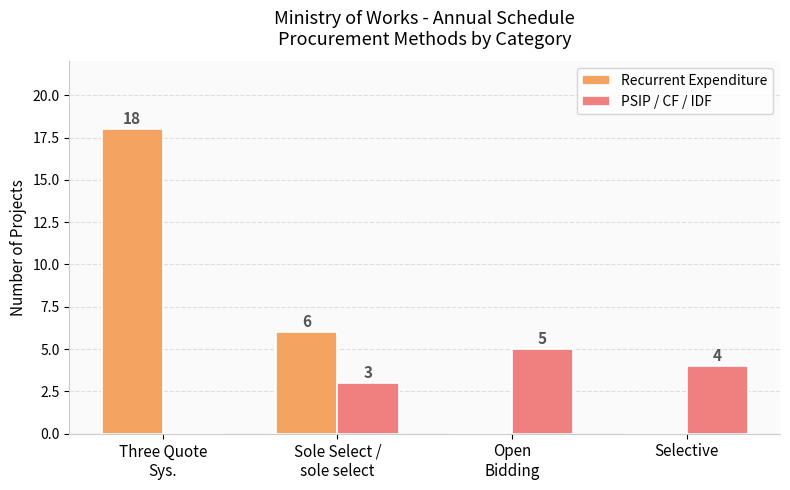

Which series has the largest total across all categories?

Recurrent Expenditure